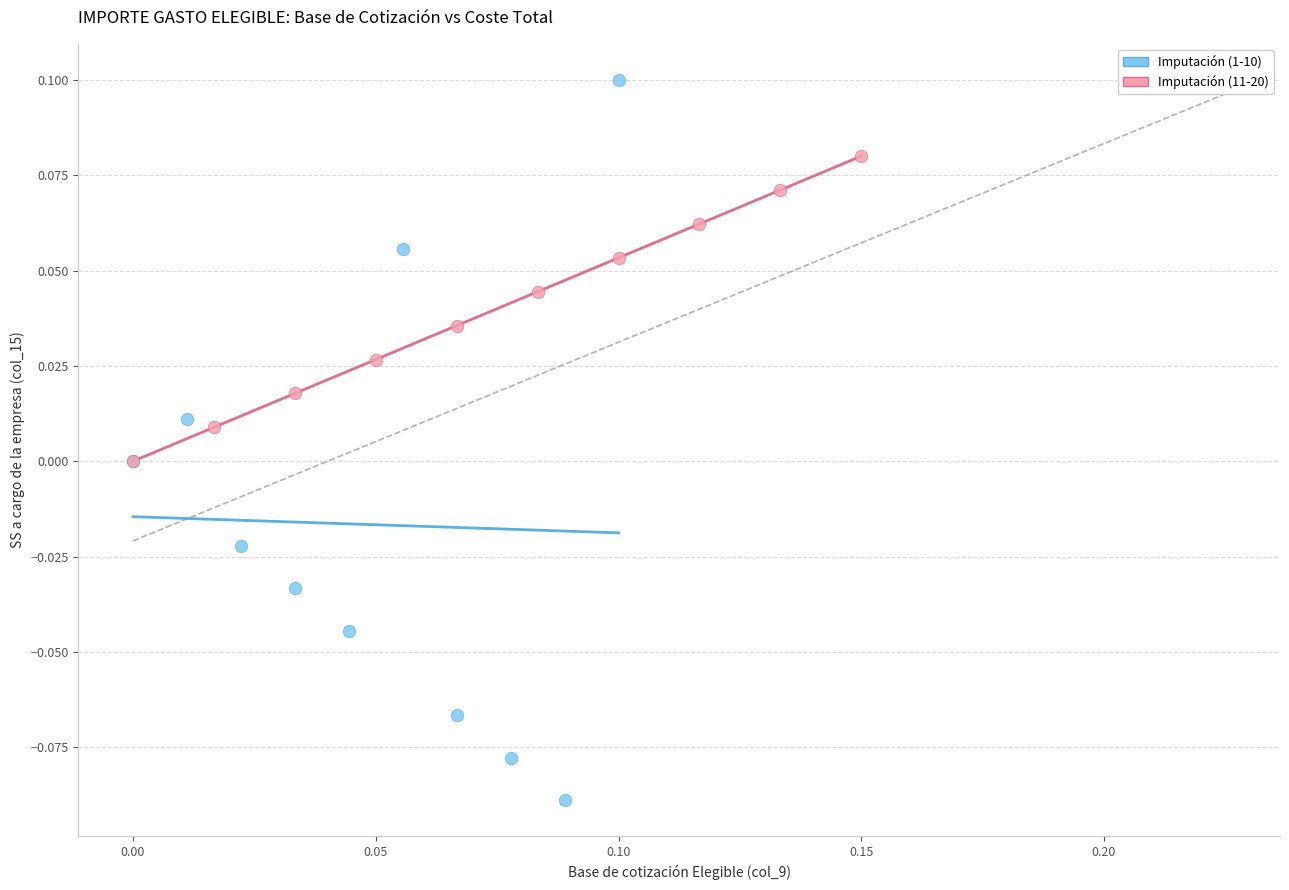

Which series reaches the maximum Y coordinate?

Imputación (1-10)